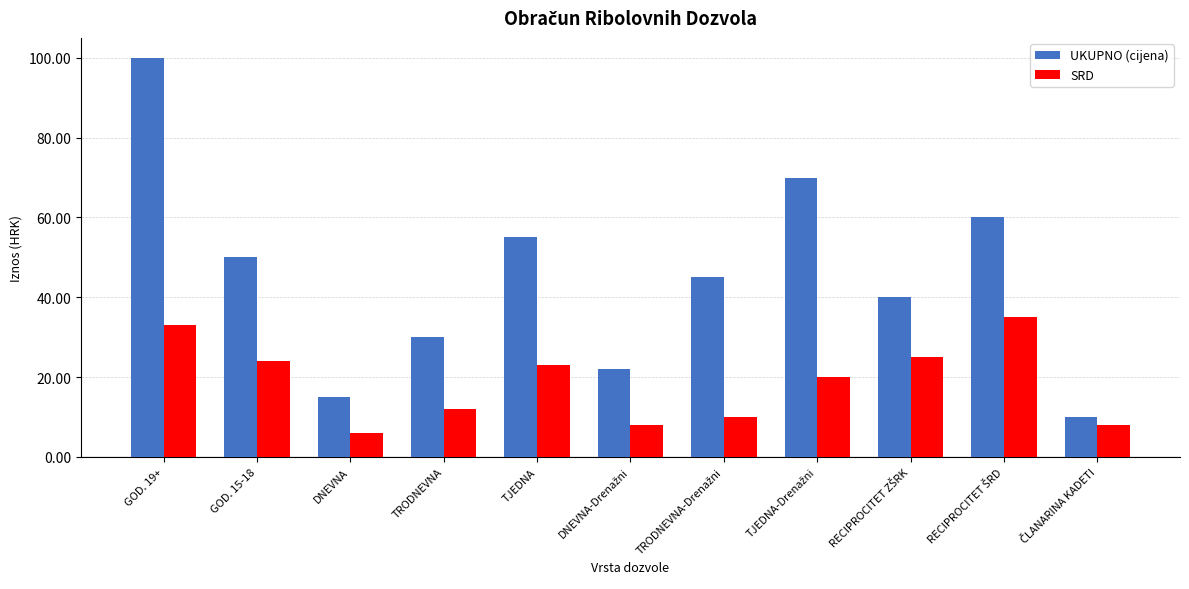

Which series has the largest total across all categories?

UKUPNO (cijena)